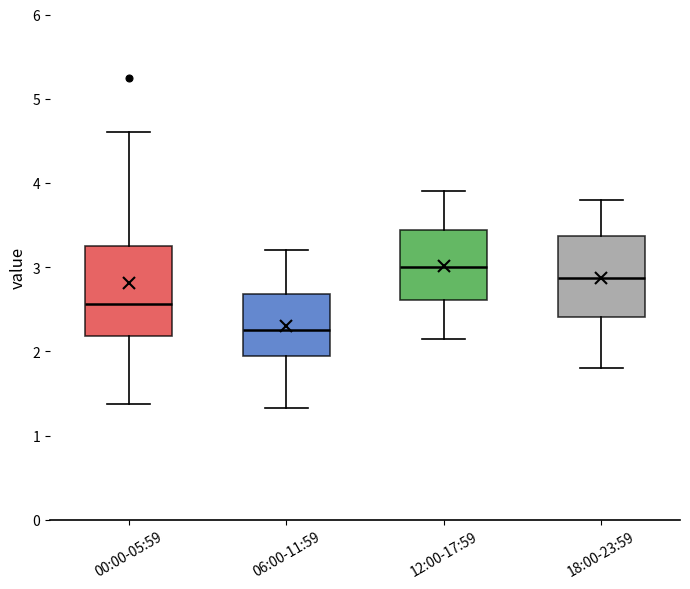

Reading left to right, transcribe this box plot: for each box, give where its median line is, the range the box spans, and where its two whiskers end, as read against the y-axis. The values are not printed on the chart, so give them approximately, as read against the axis.

00:00-05:59: median 2.6, box 2.2 to 3.3, whiskers 1.4 to 4.6
06:00-11:59: median 2.3, box 2.0 to 2.7, whiskers 1.3 to 3.2
12:00-17:59: median 3.0, box 2.6 to 3.4, whiskers 2.2 to 3.9
18:00-23:59: median 2.9, box 2.4 to 3.4, whiskers 1.8 to 3.8